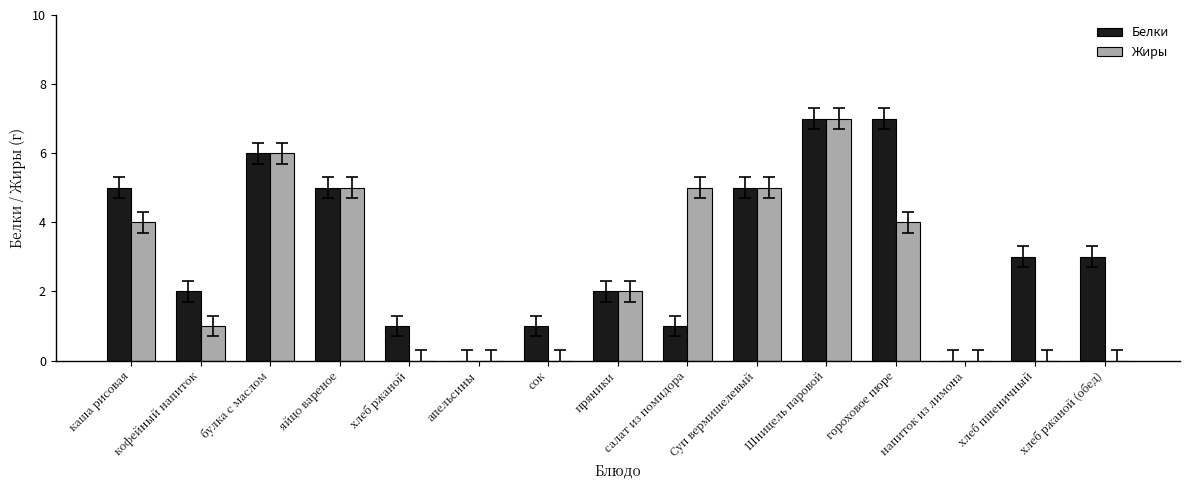

Reading left to right, list all the values displayed in this chart.

Белки: 5	2	6	5	1	0	1	2	1	5	7	7	0	3	3
Жиры: 4	1	6	5	0	0	0	2	5	5	7	4	0	0	0